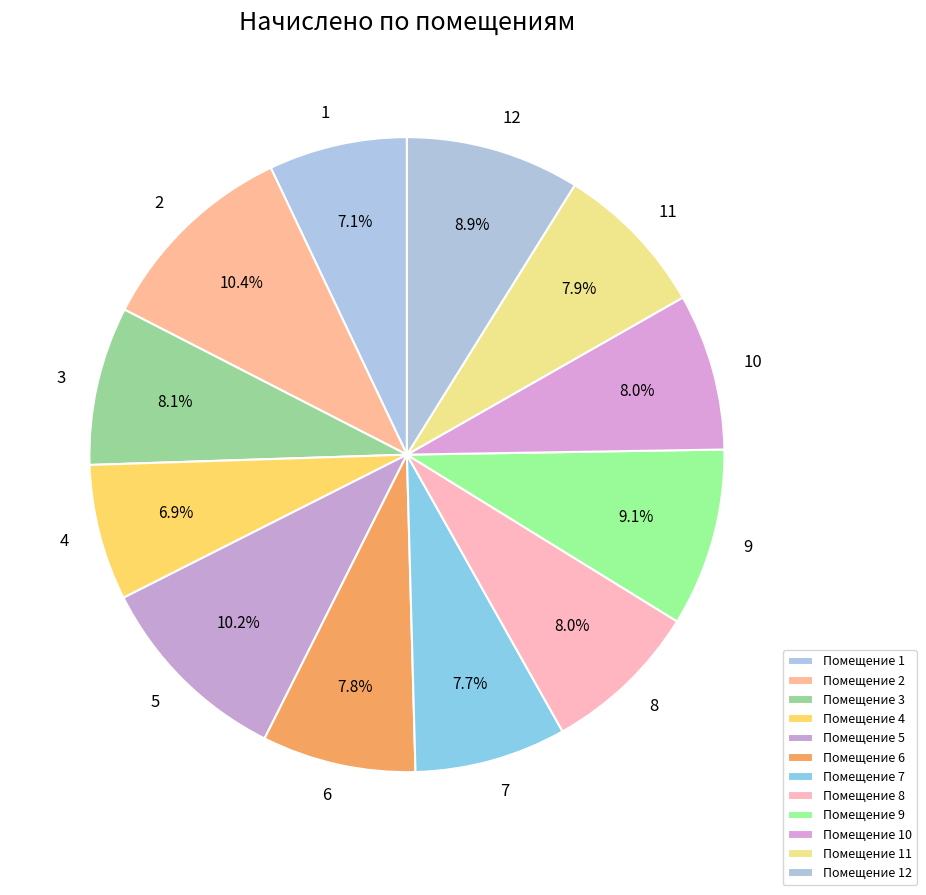

Approximately how many times larger is the value at 4 compared to 7?

0.9